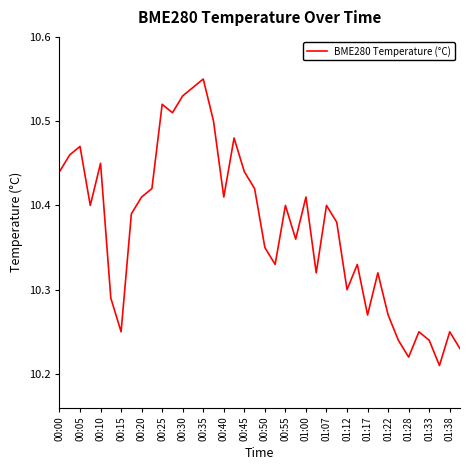

What is the difference between the maximum and minimum values?

0.3